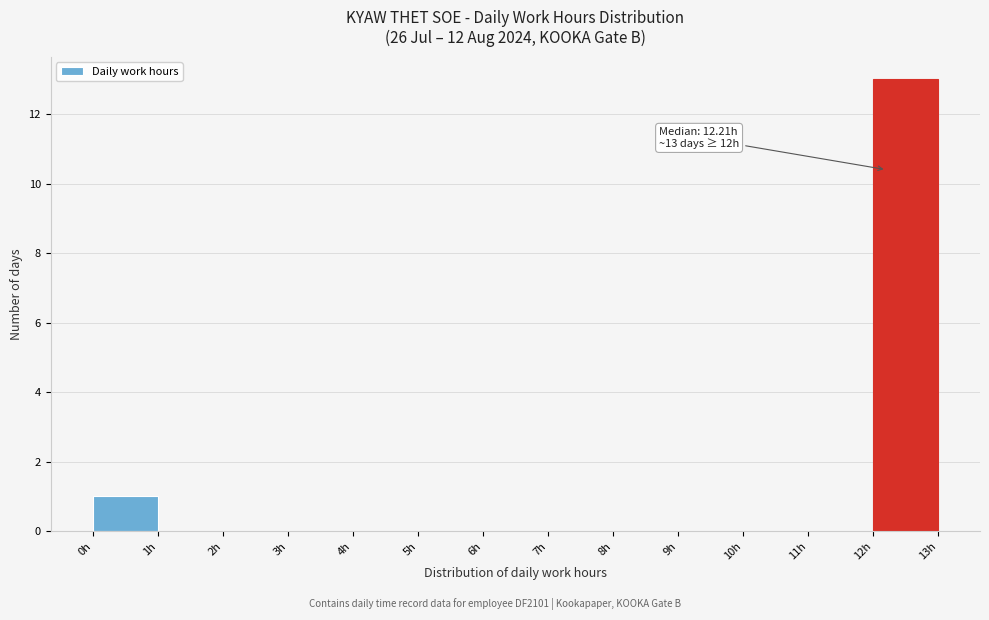

Which range on the x-axis has the tallest bar?

12 to 13